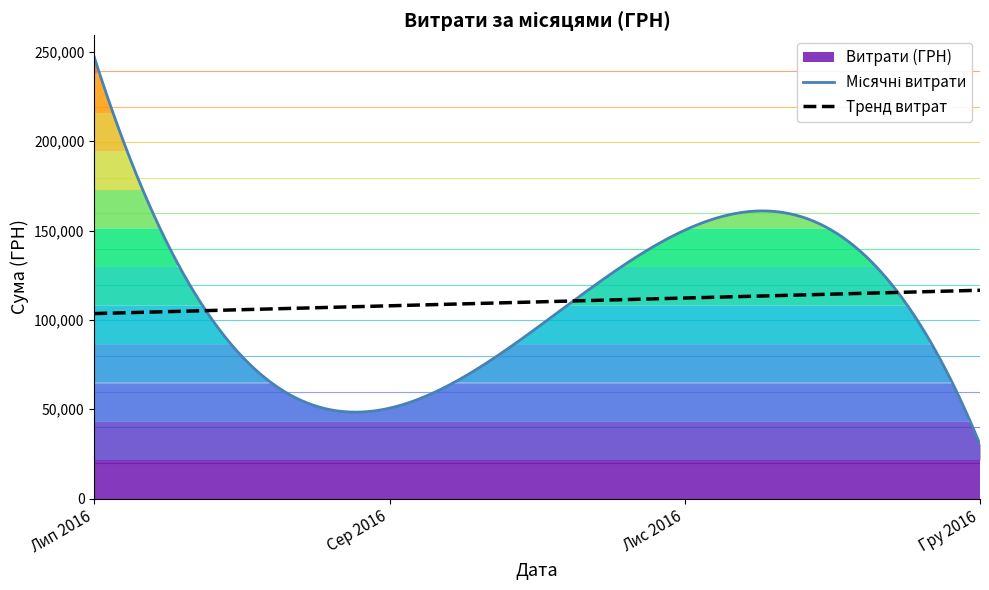

What is the highest value of the Тренд витрат series?

116582.3